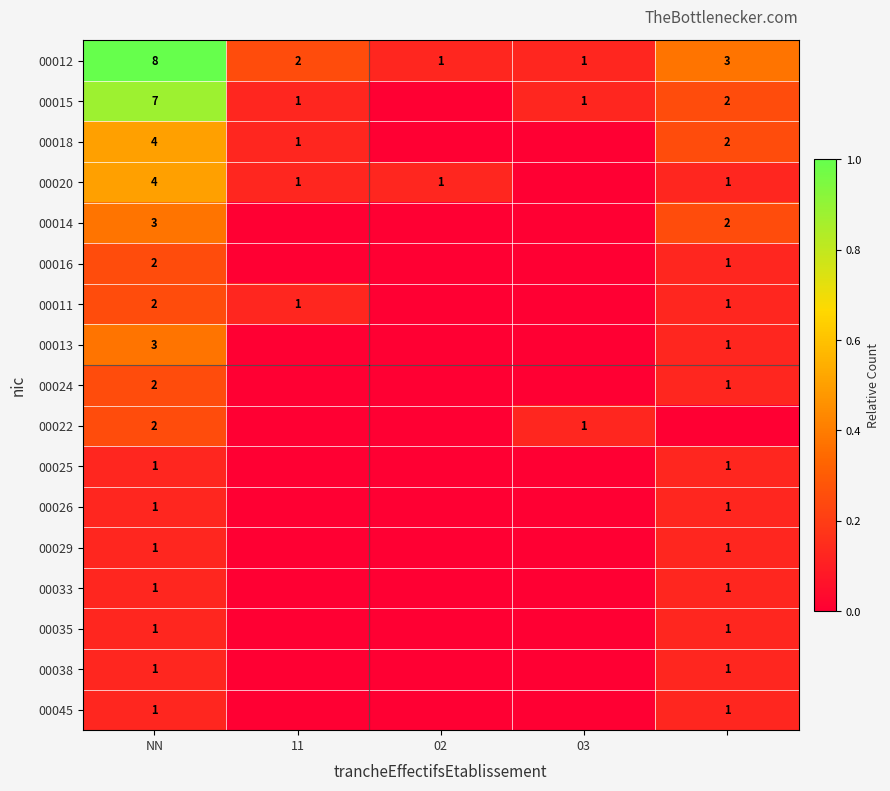

Which category has the highest value in the 00012 series?

NN